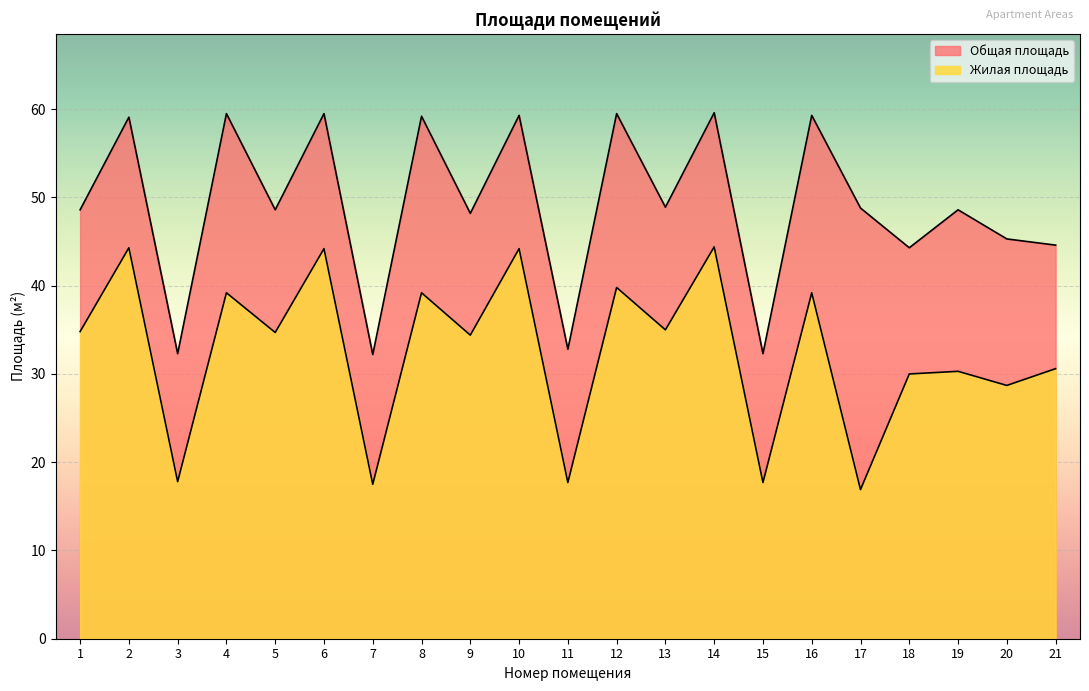

Which series has the largest range (max minus min)?

Жилая площадь